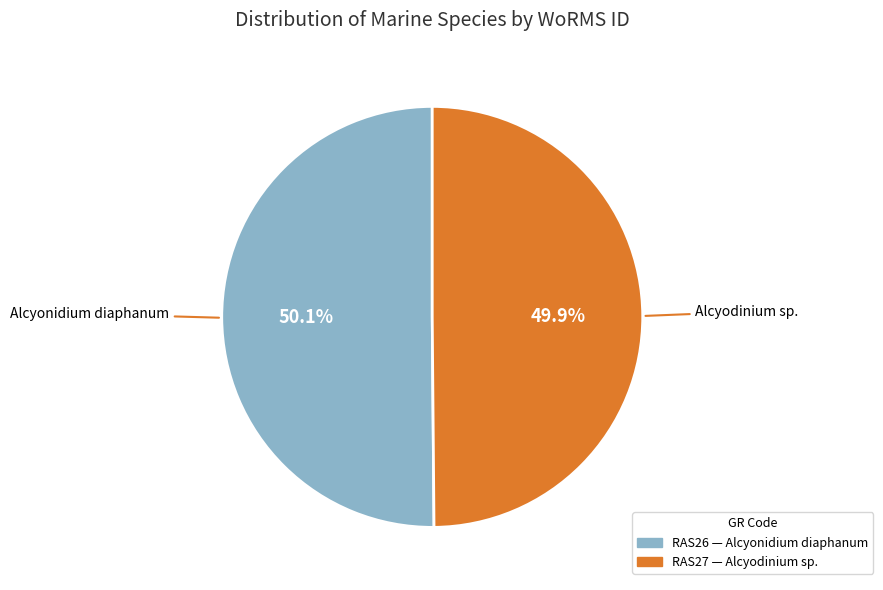

What is the total percentage of Alcyonidium diaphanum and Alcyodinium sp.?

100.0%